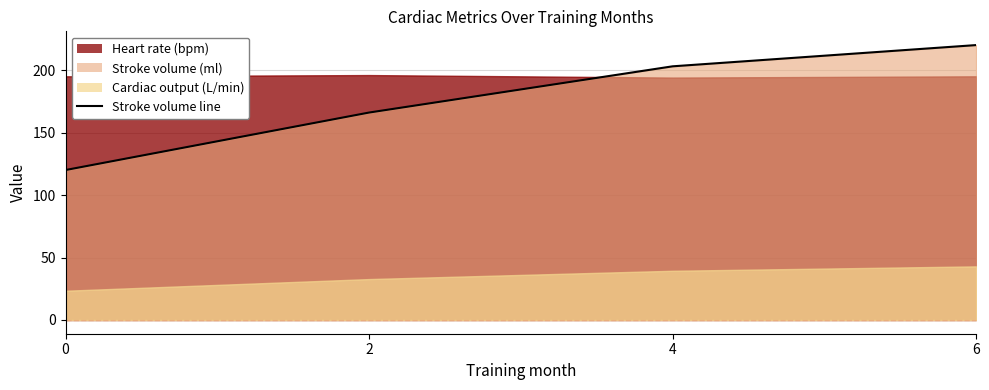

Does the chart have visible grid lines?

Yes